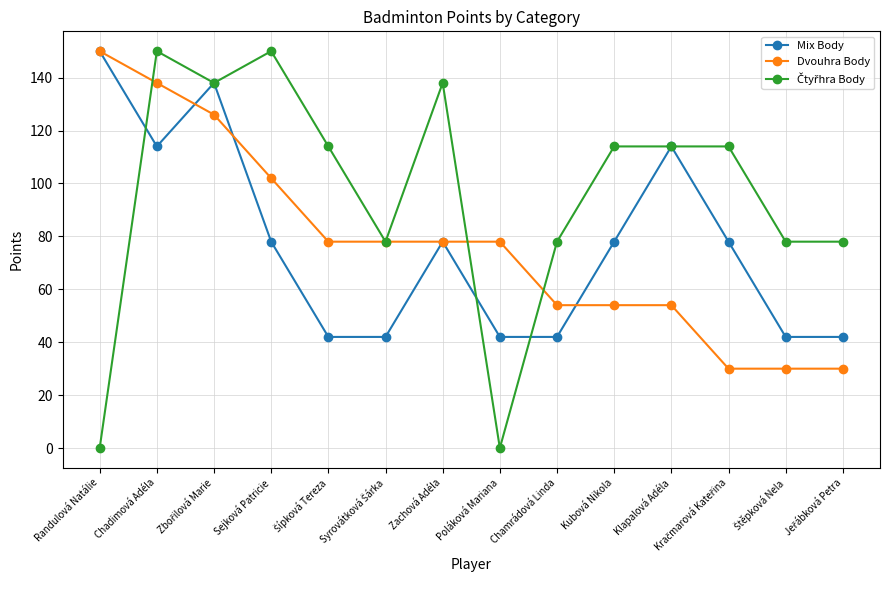

What is the maximum value shown in the chart?

150